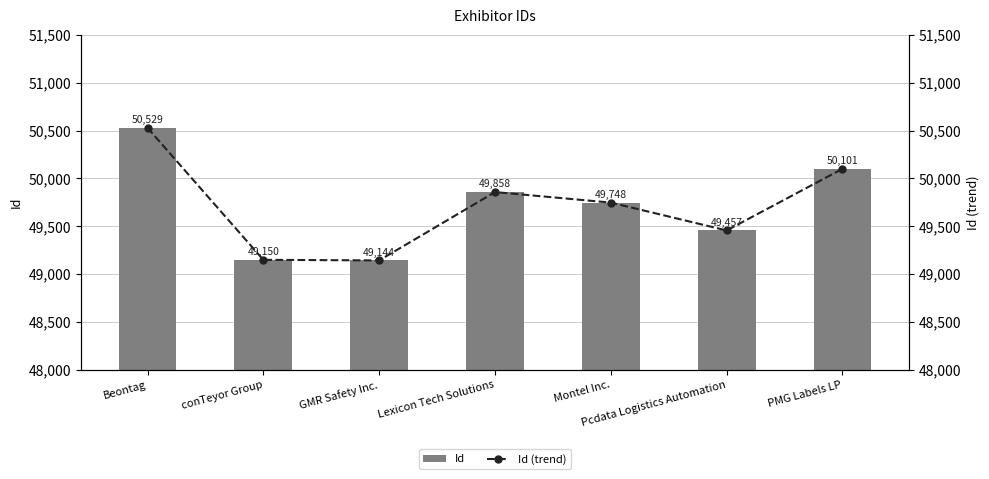

What is the average value of the Id (trend) series?

49712